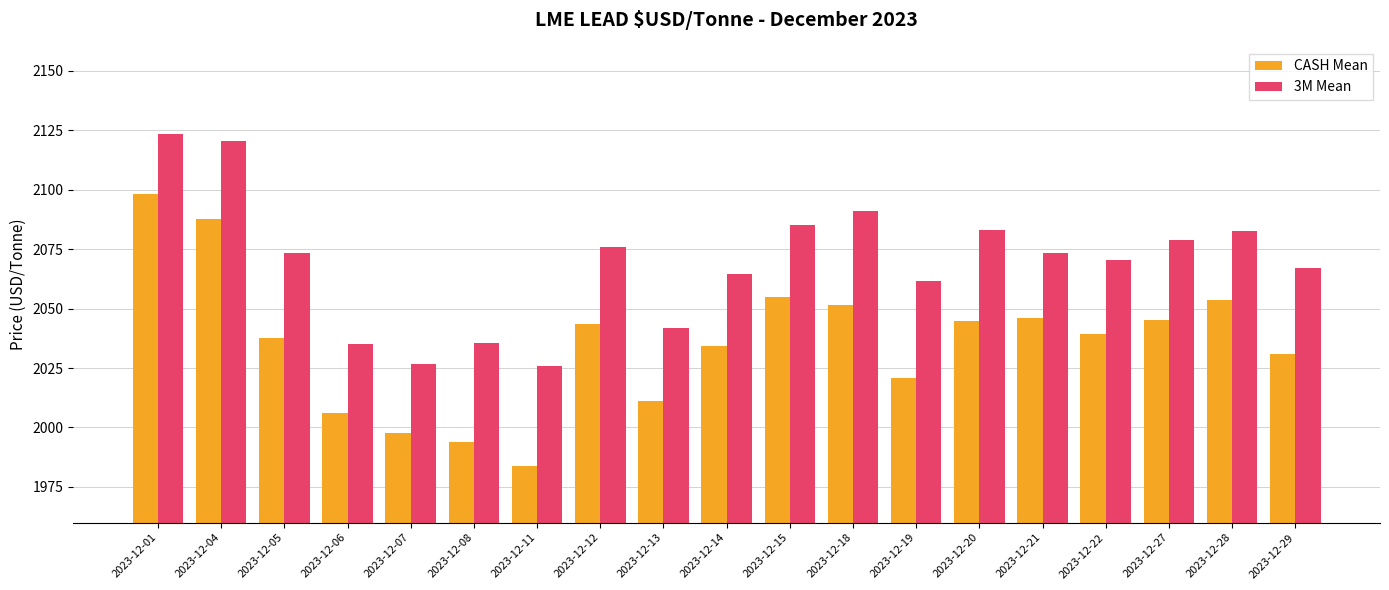

What are all the series names shown in the legend?

CASH Mean, 3M Mean